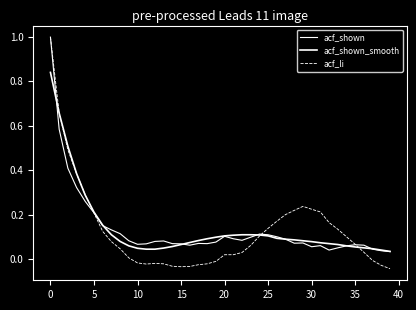

At how many categories does at least one series exceed 0?

40